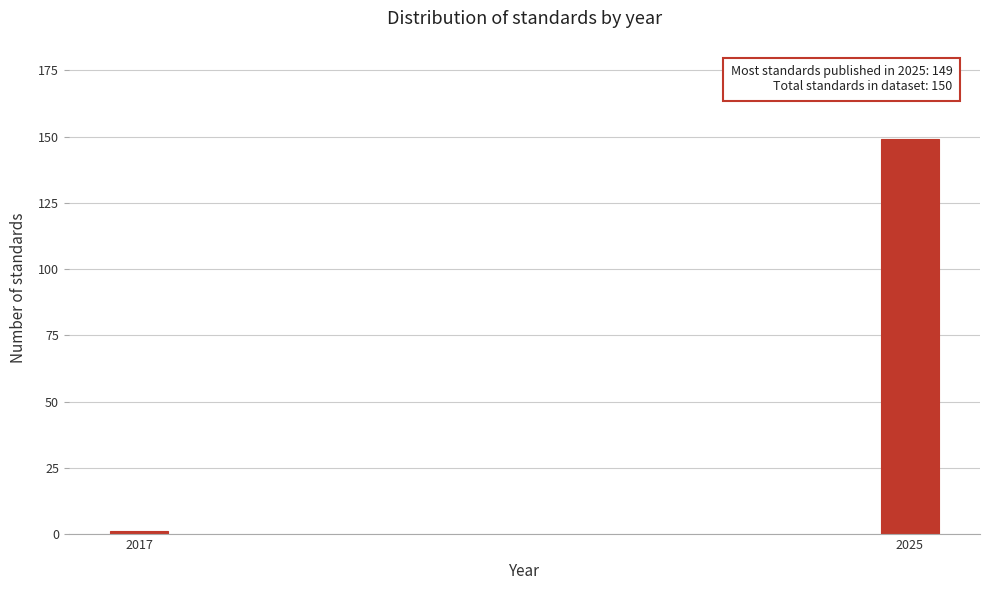

Reading right to left, what are all the values shown in this chart?

2025=149	2017=1